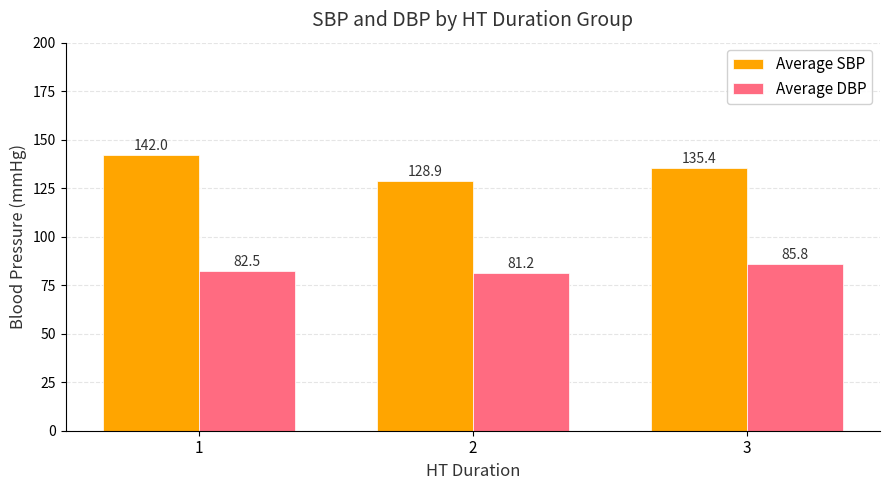

What is the value of the Average SBP bar at the 1st from the left?

142.0